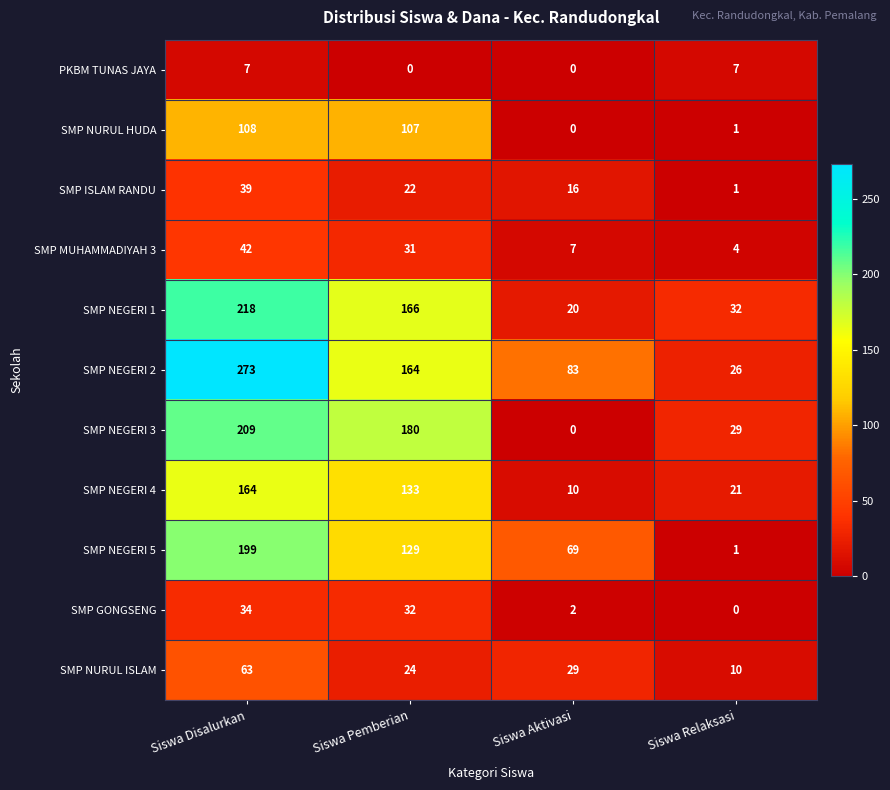

Between Siswa Disalurkan and Siswa Aktivasi, which series saw the biggest shift?

SMP NEGERI 3